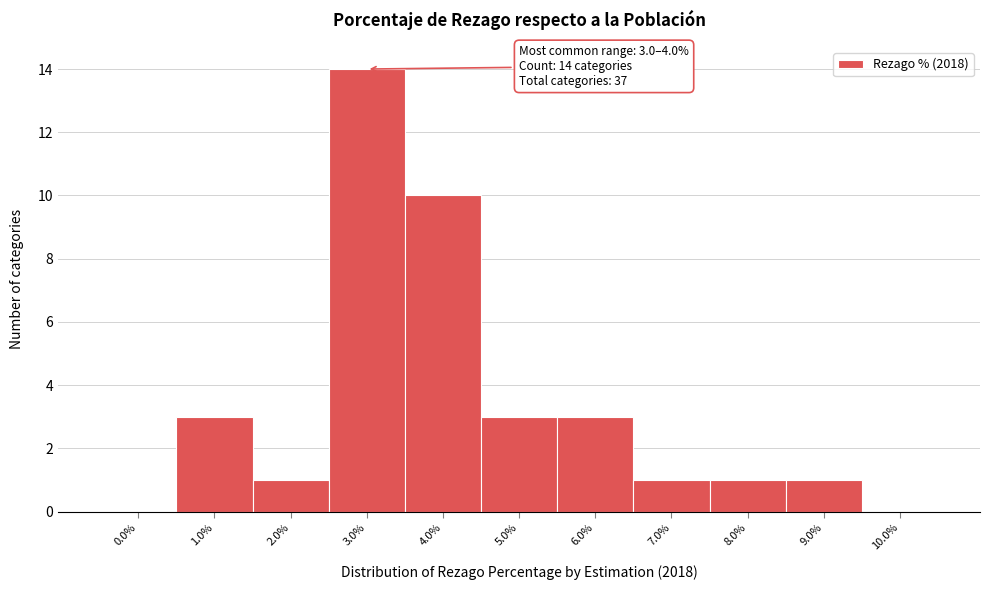

Reading left to right, transcribe all the data shown in this chart.

0.0%=0	1.0%=3	2.0%=1	3.0%=14	4.0%=10	5.0%=3	6.0%=3	7.0%=1	8.0%=1	9.0%=1	10.0%=0